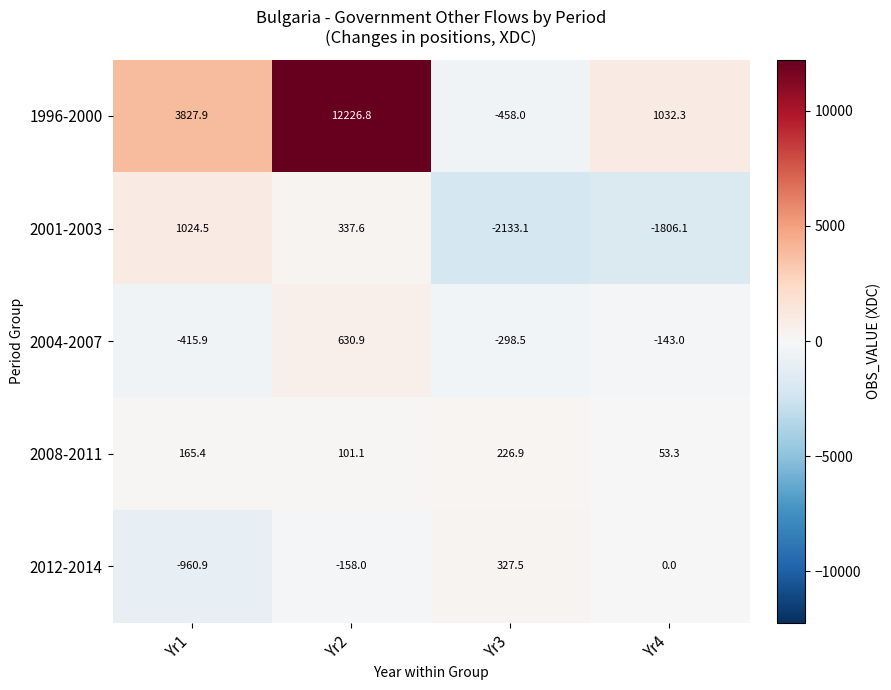

How many data points does each series have?

4